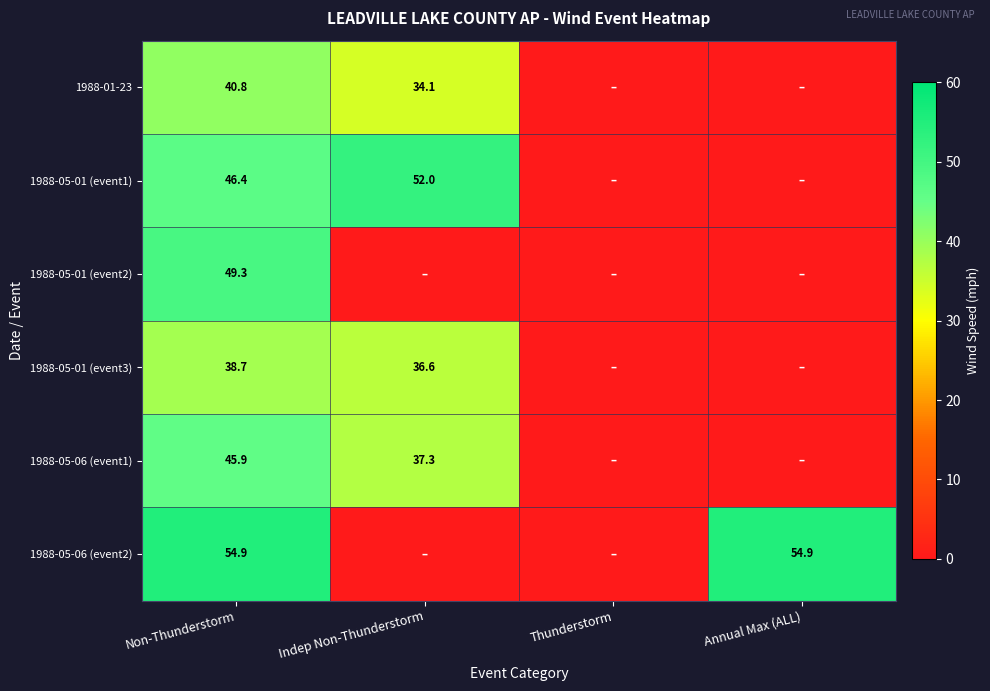

The value of 1988-01-23 at Non-Thunderstorm is 40.8. True or false?

True